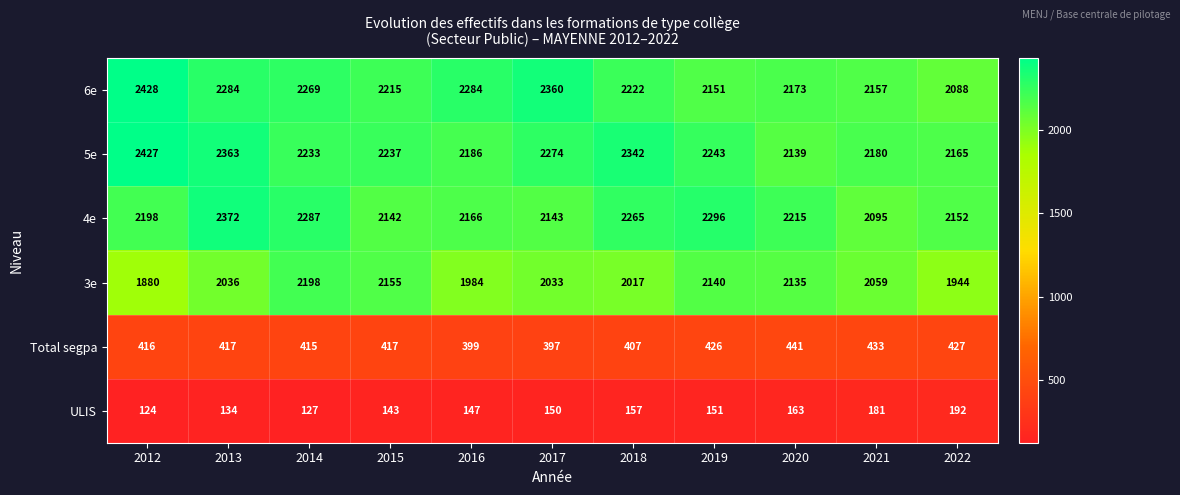

What is the sum of all ULIS values?

1669